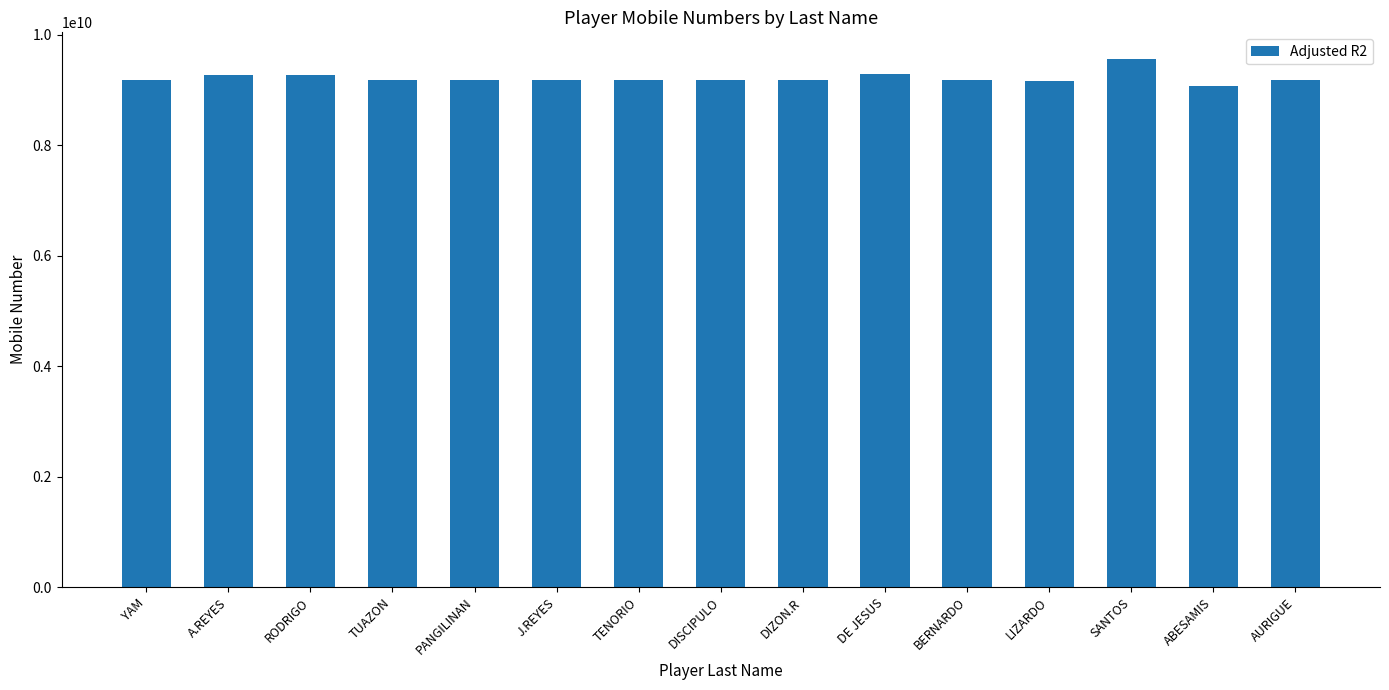

Does the chart contain stacked bars?

No